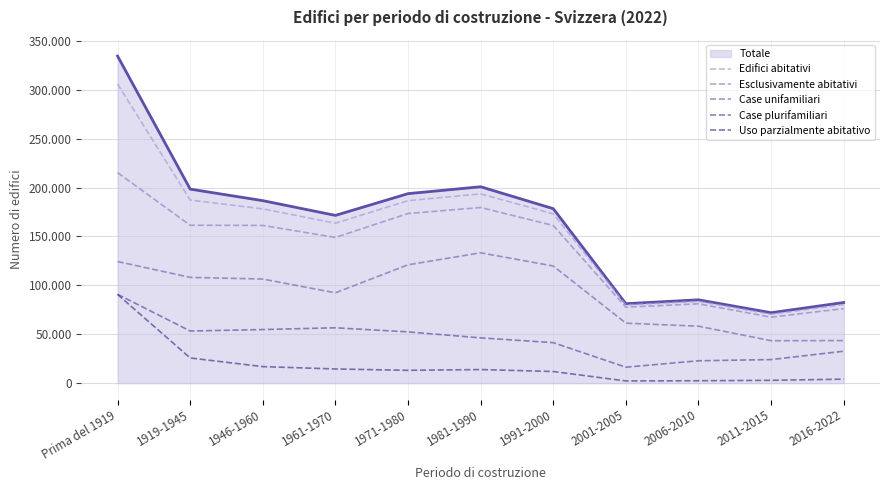

At how many categories does at least one series exceed 5260?

11